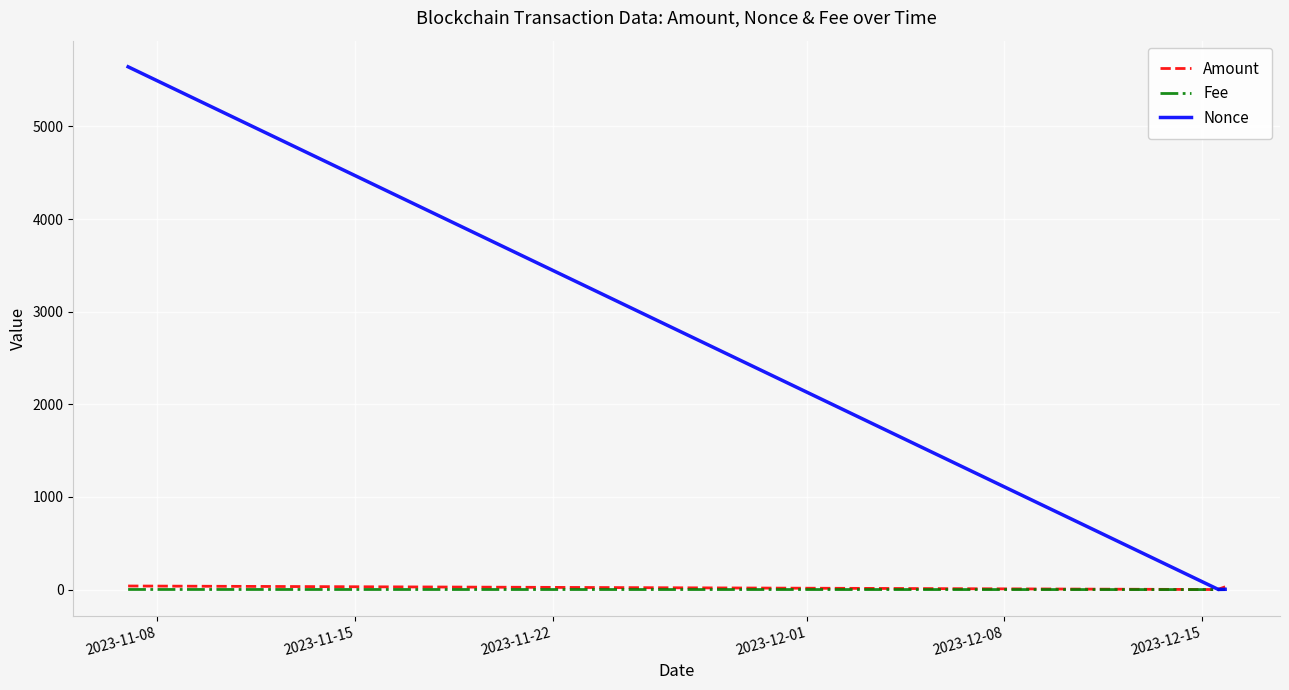

What is the highest value of the Nonce series?

5643.0